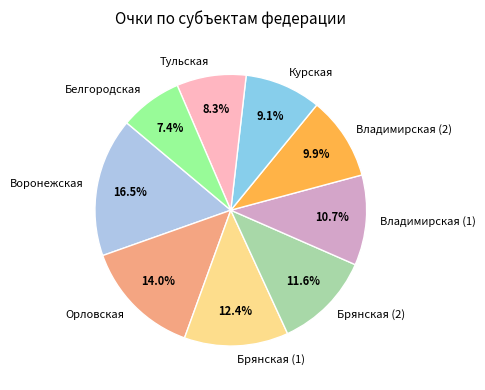

Which category has the biggest portion of the pie?

Воронежская